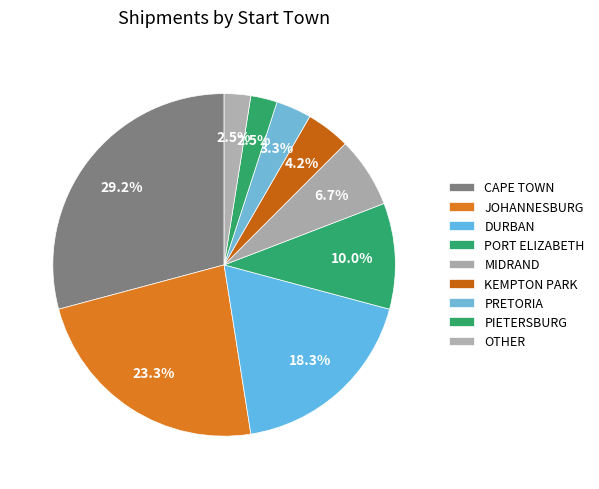

True or false: DURBAN accounts for 3% of the total.

False